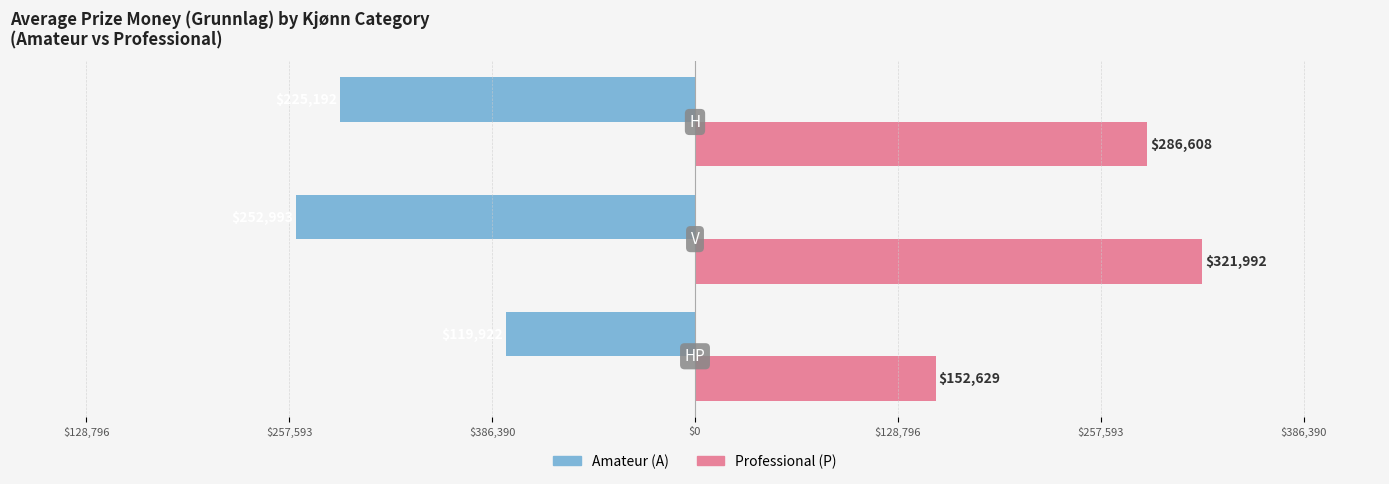

What are all the series names shown in the legend?

Amateur (A), Professional (P)